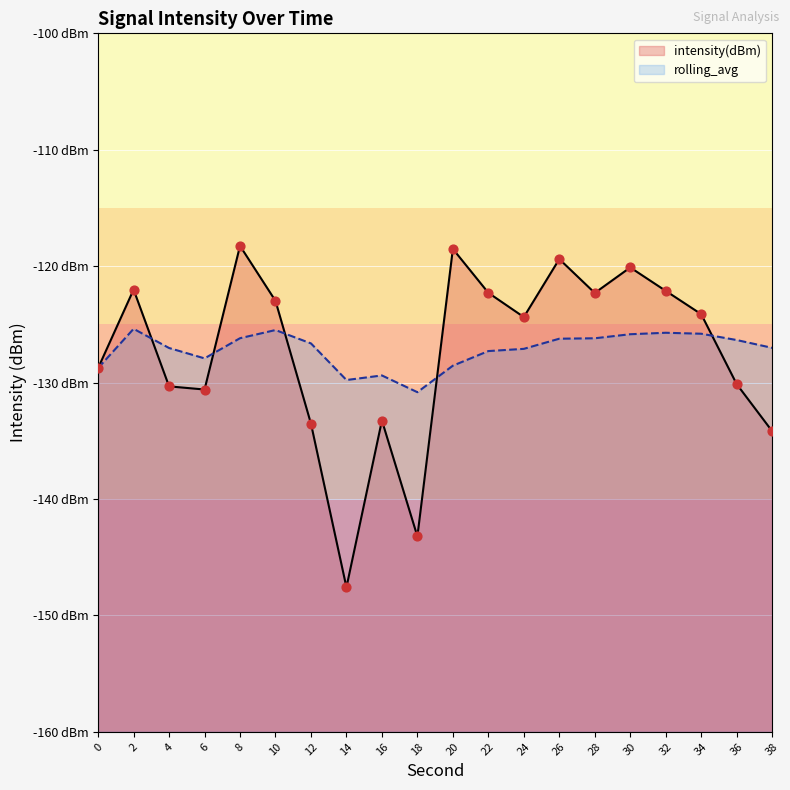

Which series contains the highest Y value?

intensity(dBm)